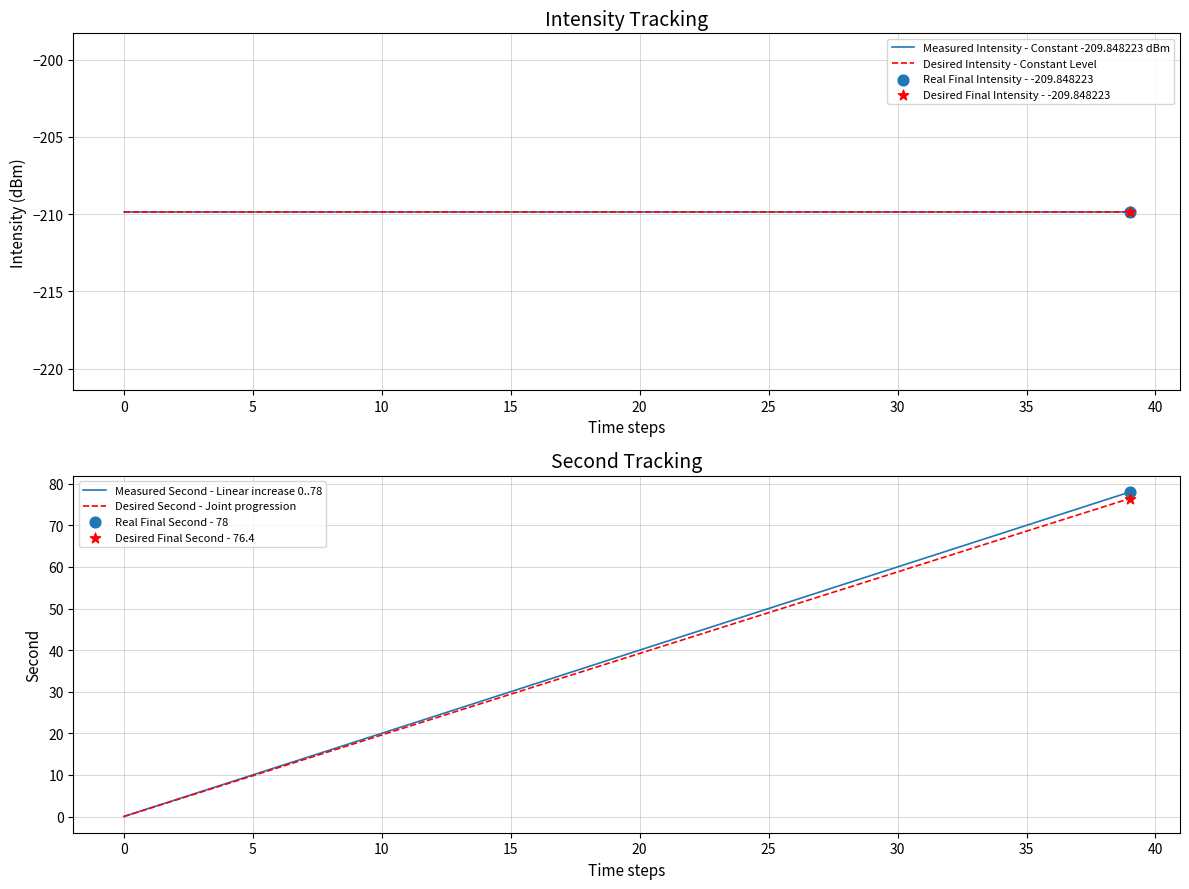

At how many categories does at least one series exceed -85?

40